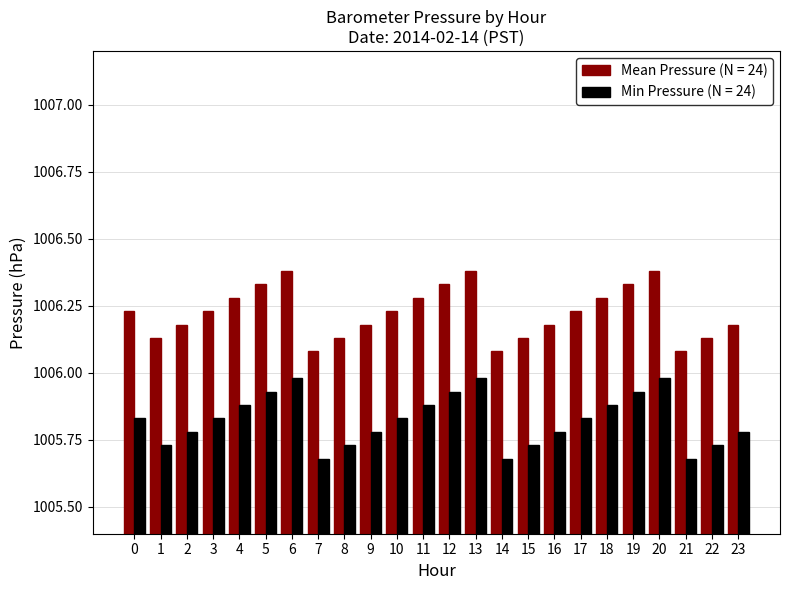

What is the difference between the highest and lowest values at 5?

0.4